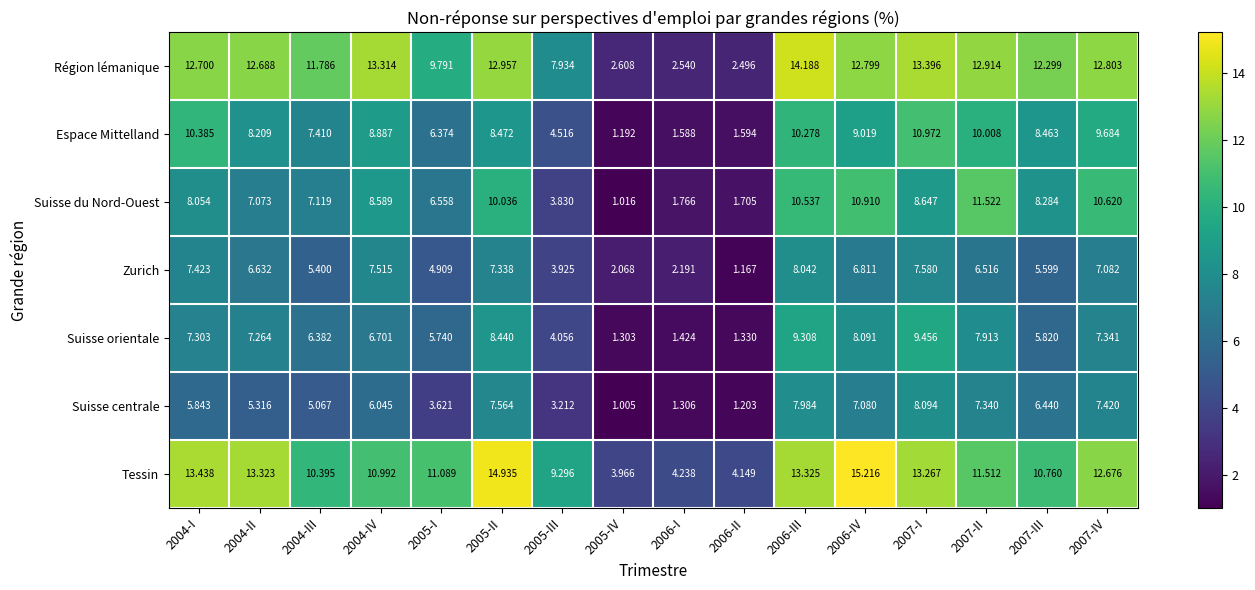

Which series has the largest total across all categories?

Tessin